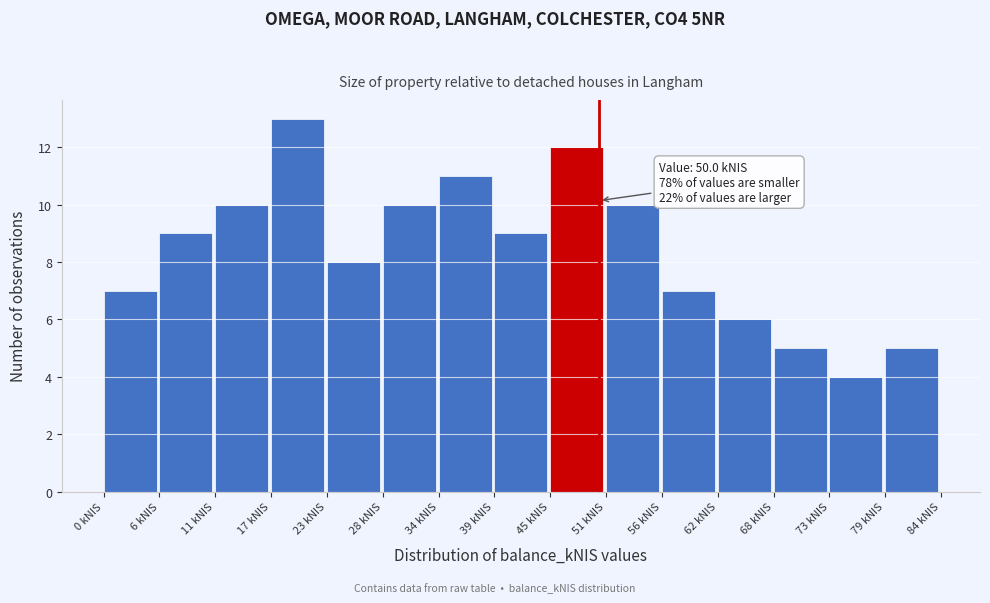

Over which range of the x-axis is the bar tallest?

17 to 23